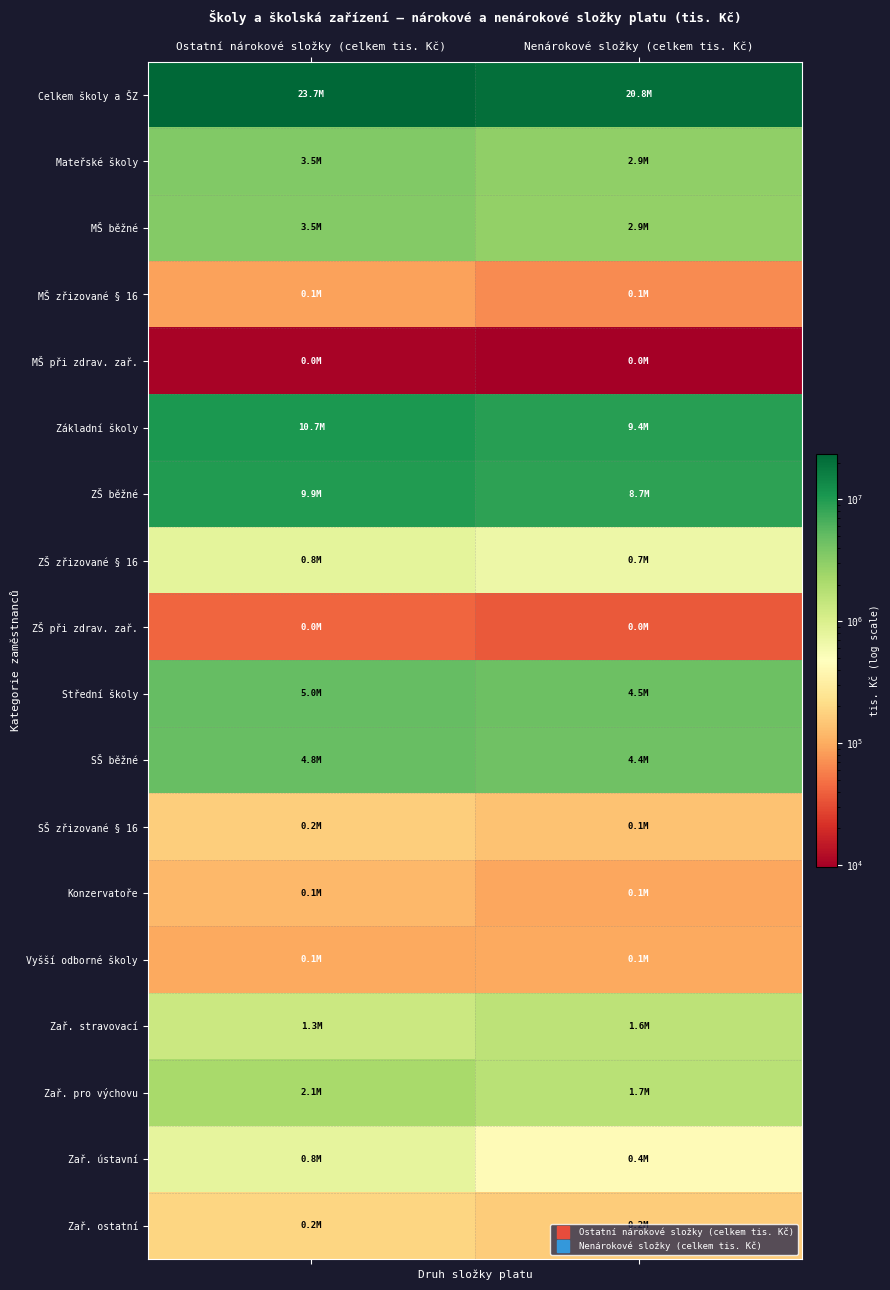

Which label corresponds to the smallest value in the chart?

Nenárokové složky (celkem tis. Kč)